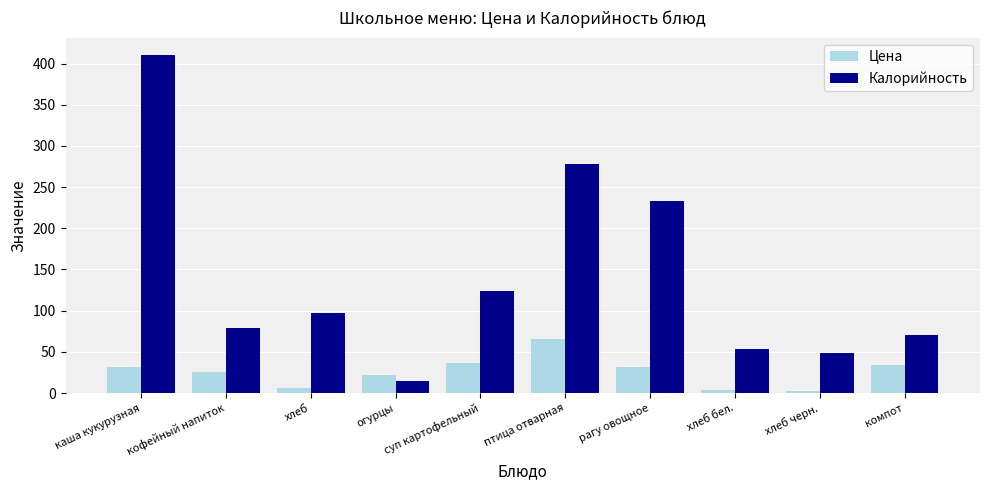

What is the spread (max minus min) of values at кофейный напиток?

53.0